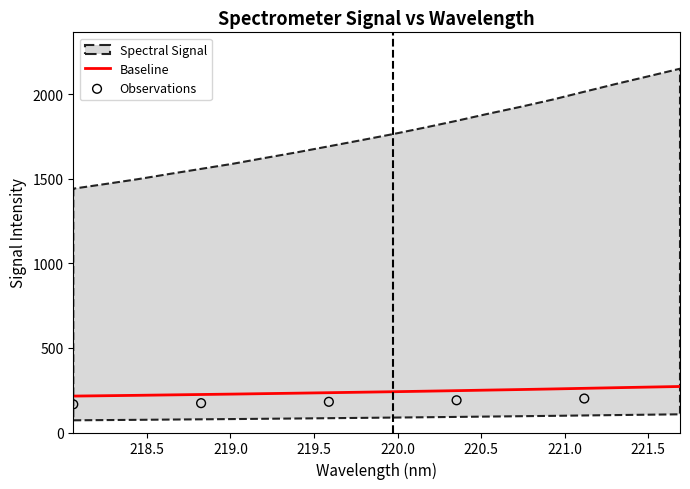

Approximately how many times larger is the value at 220.3533 compared to 218.8244?

1.1